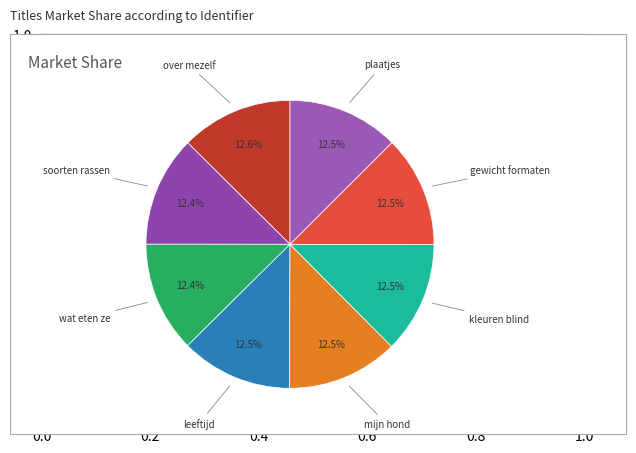

How many slices are in this pie chart?

8